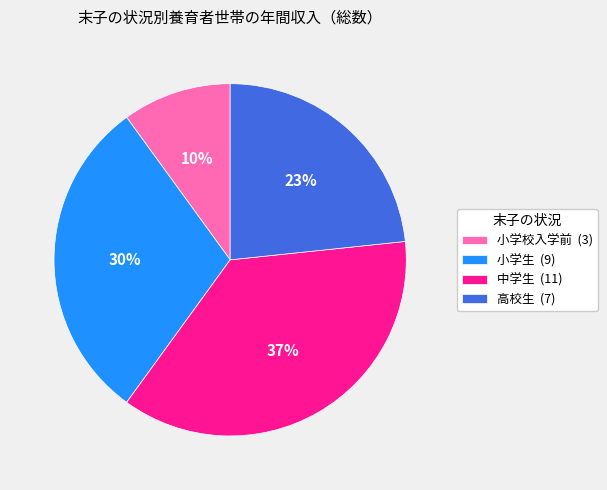

Which category has the smallest portion of the pie?

小学校入学前